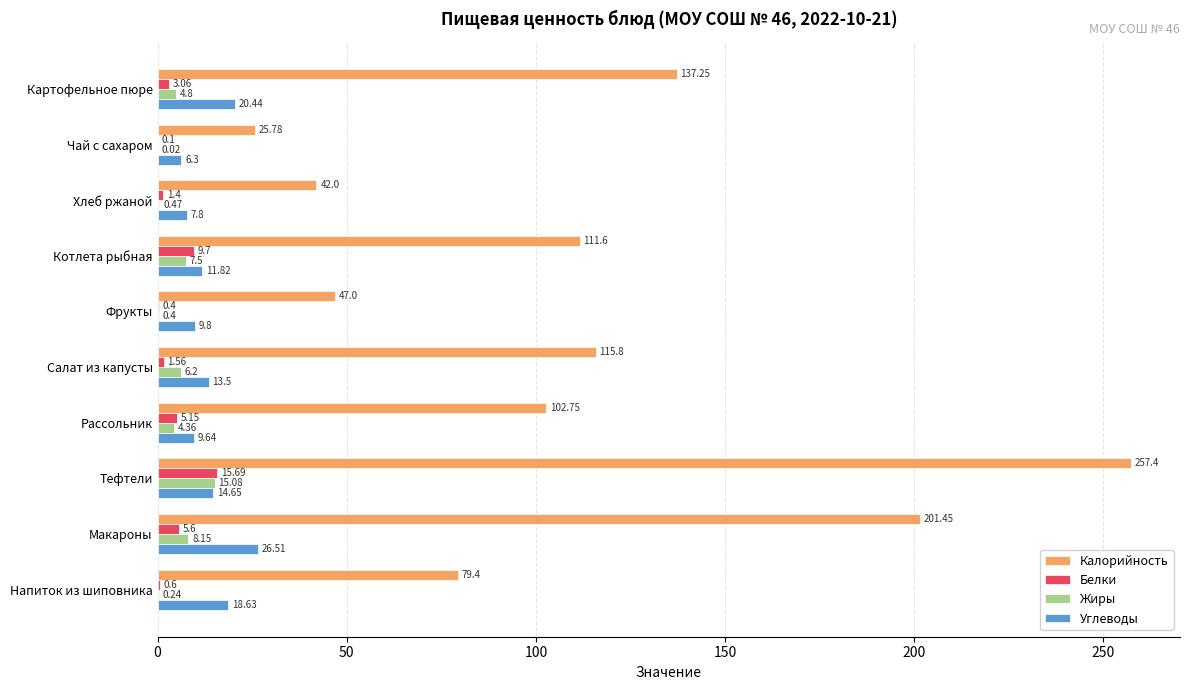

At which category is the sum across all series the highest?

Тефтели